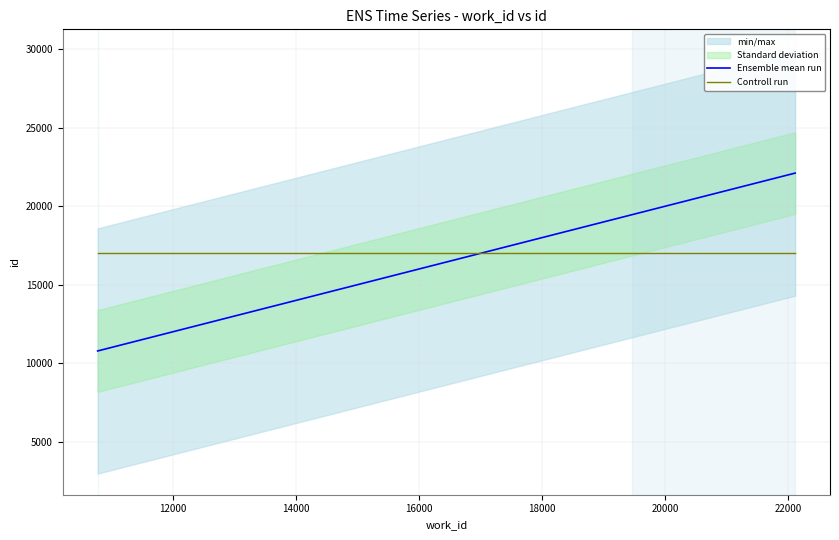

How many data points does each series have?

5